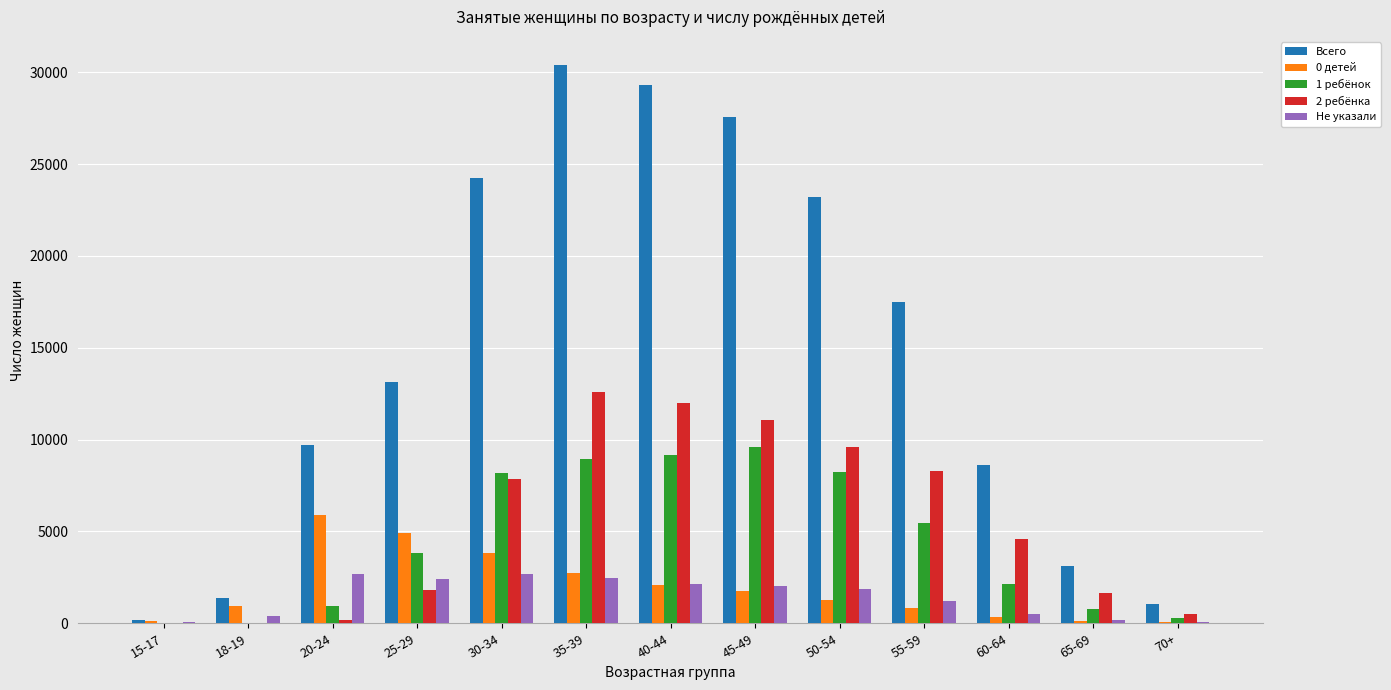

At which category does the chart reach its peak across all series?

35-39